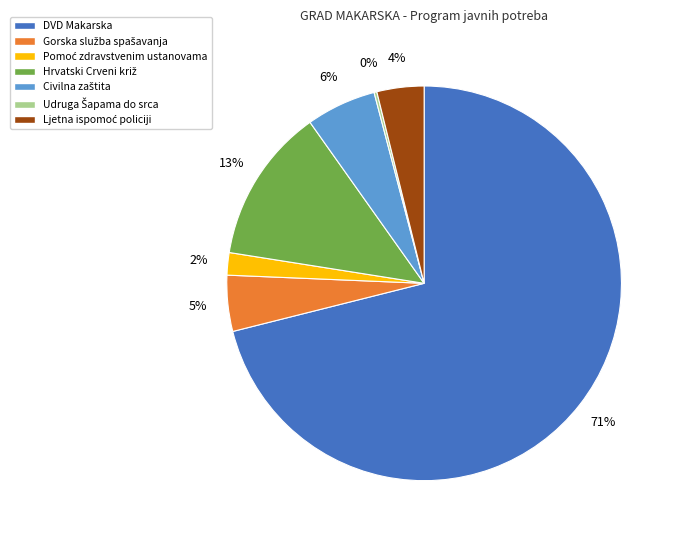

Which category accounts for the majority?

DVD Makarska